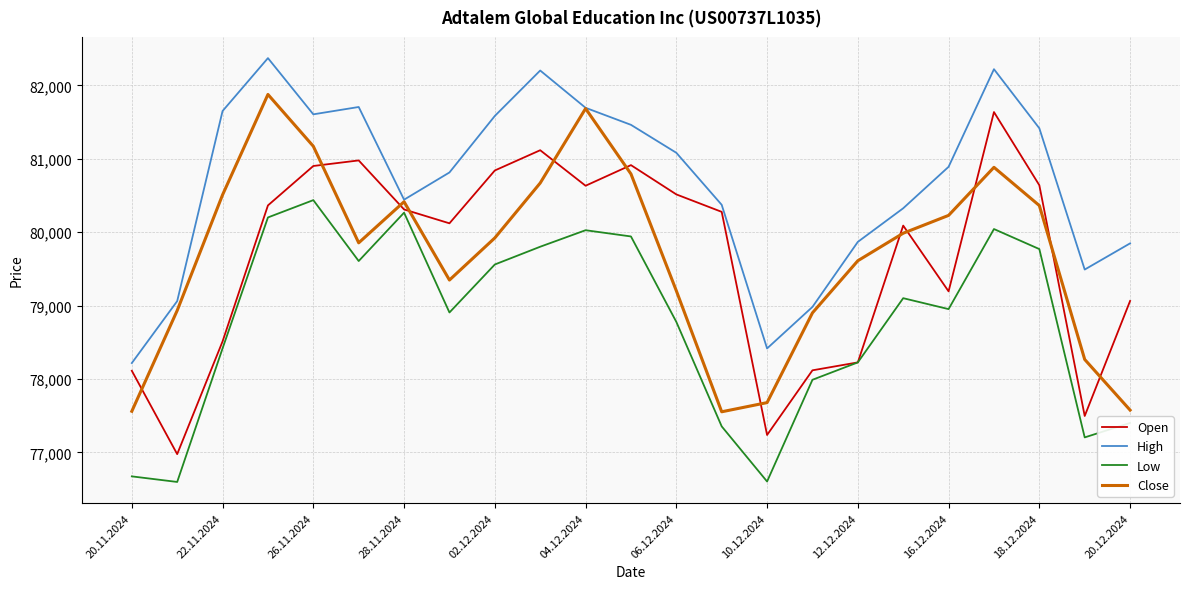

What is the greatest value displayed?

82373